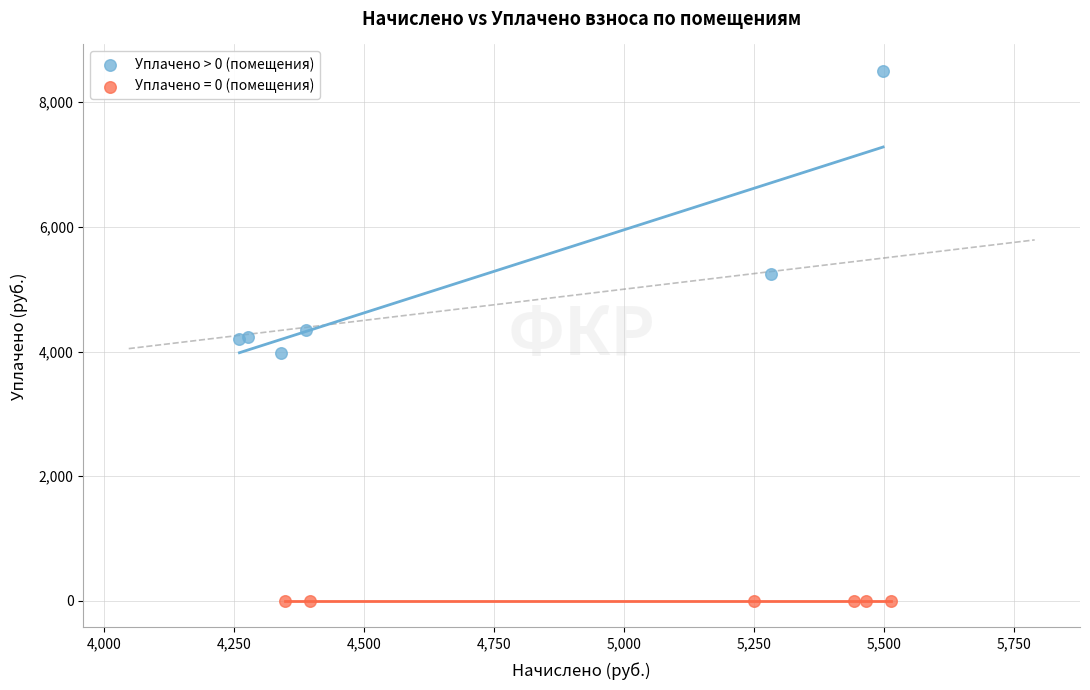

Which series reaches the maximum Y coordinate?

Уплачено > 0 (помещения)